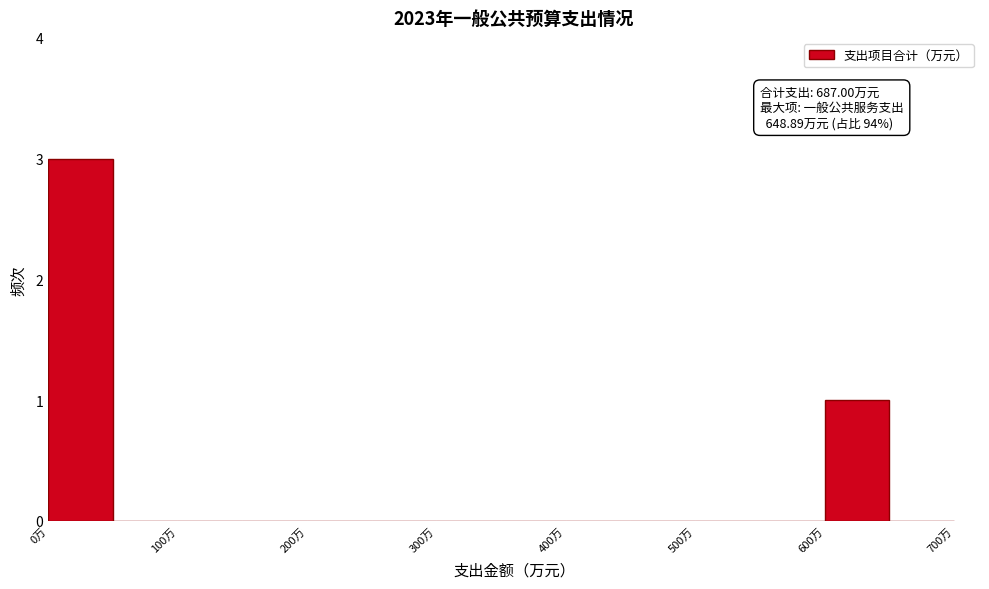

Over which range of the x-axis is the bar tallest?

0 to 50